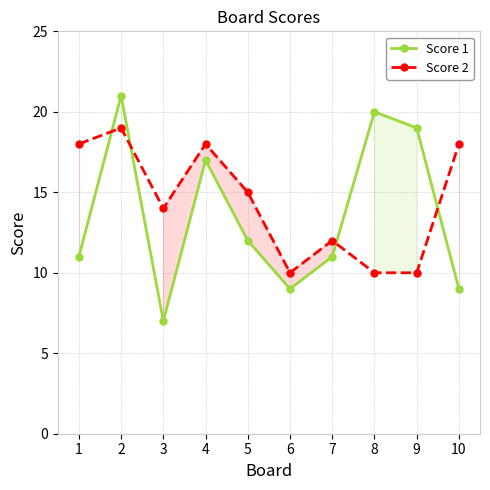

Which series has the largest total across all categories?

Score 2